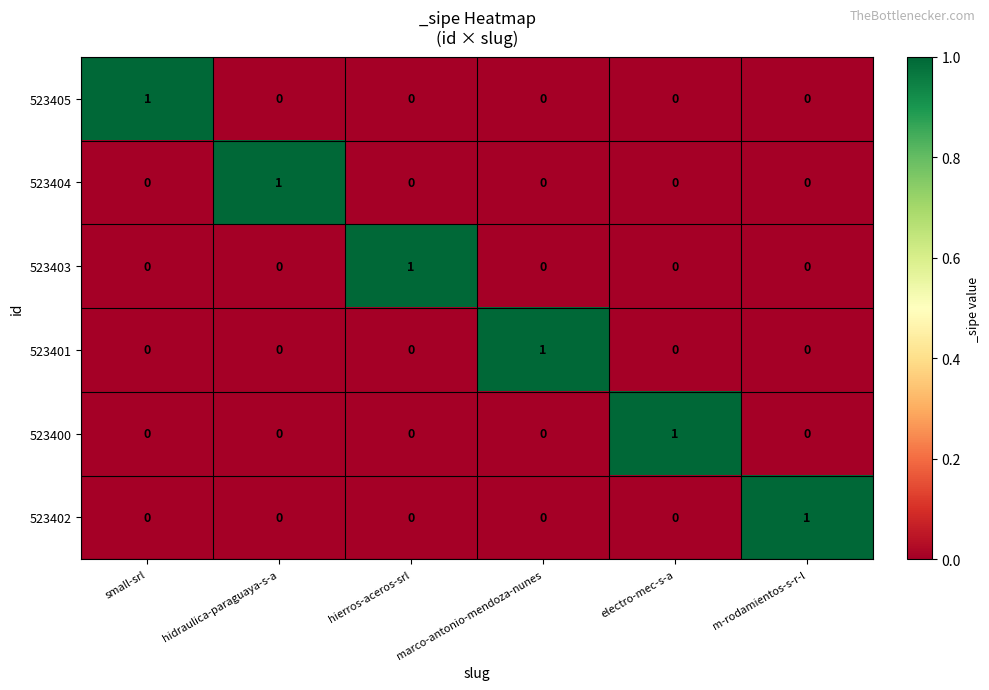

True or false: 523400 has a value of 0 at small-srl.

True